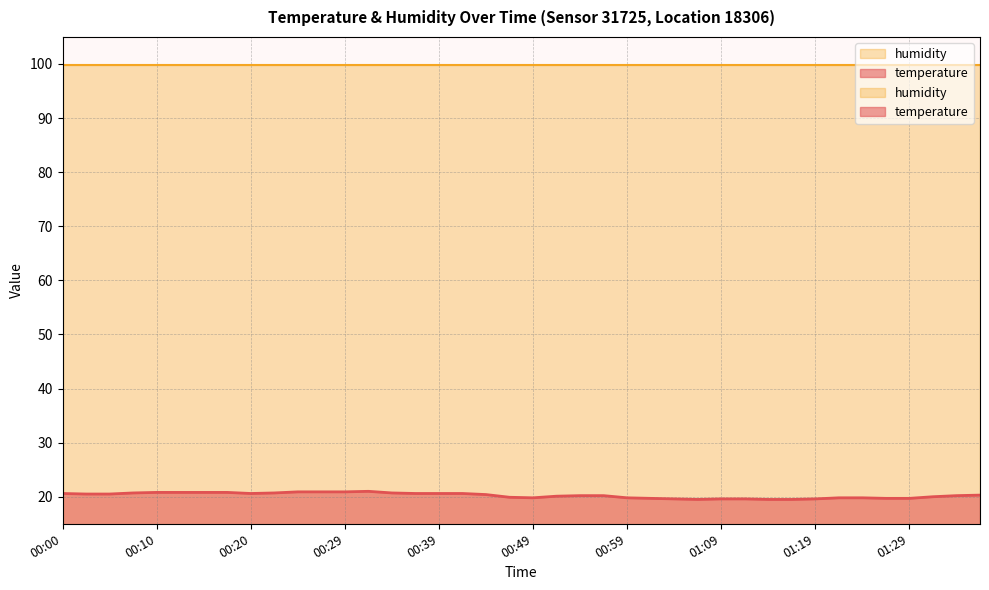

What is the minimum value shown in the chart?

19.5